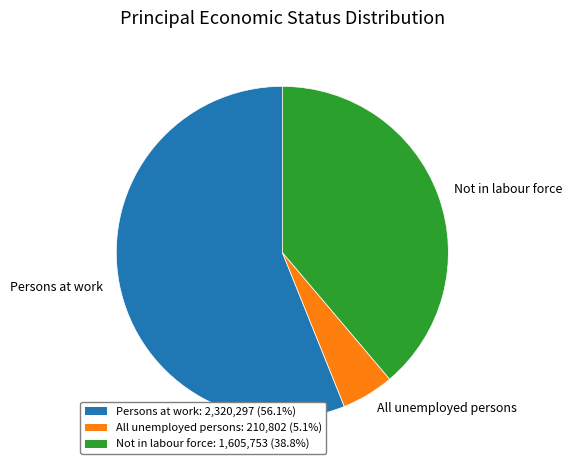

Is the sum of Persons at work and All unemployed persons greater than half?

Yes